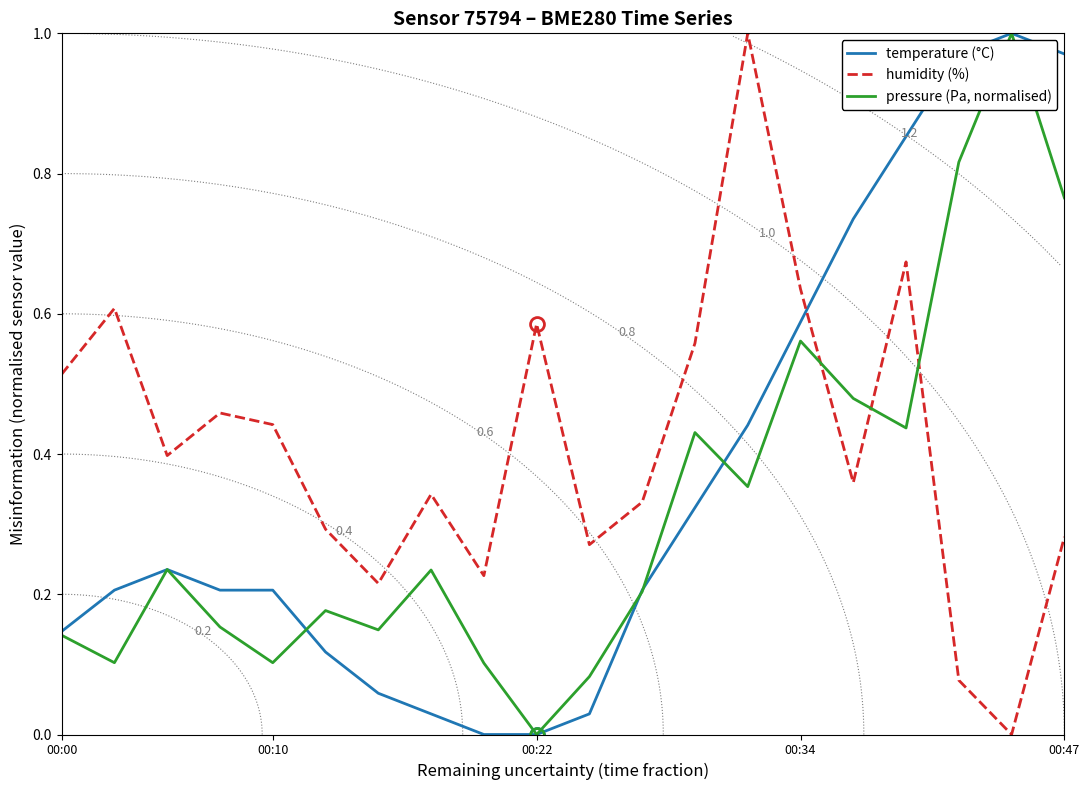

Which series ends up on top after the final intersection of humidity (%) and temperature (°C)?

temperature (°C)